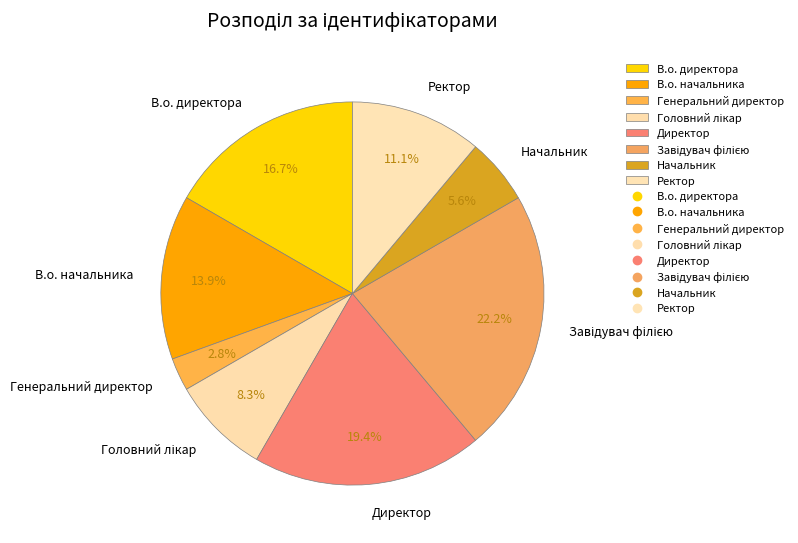

Is the sum of Директор and Генеральний директор greater than half?

No